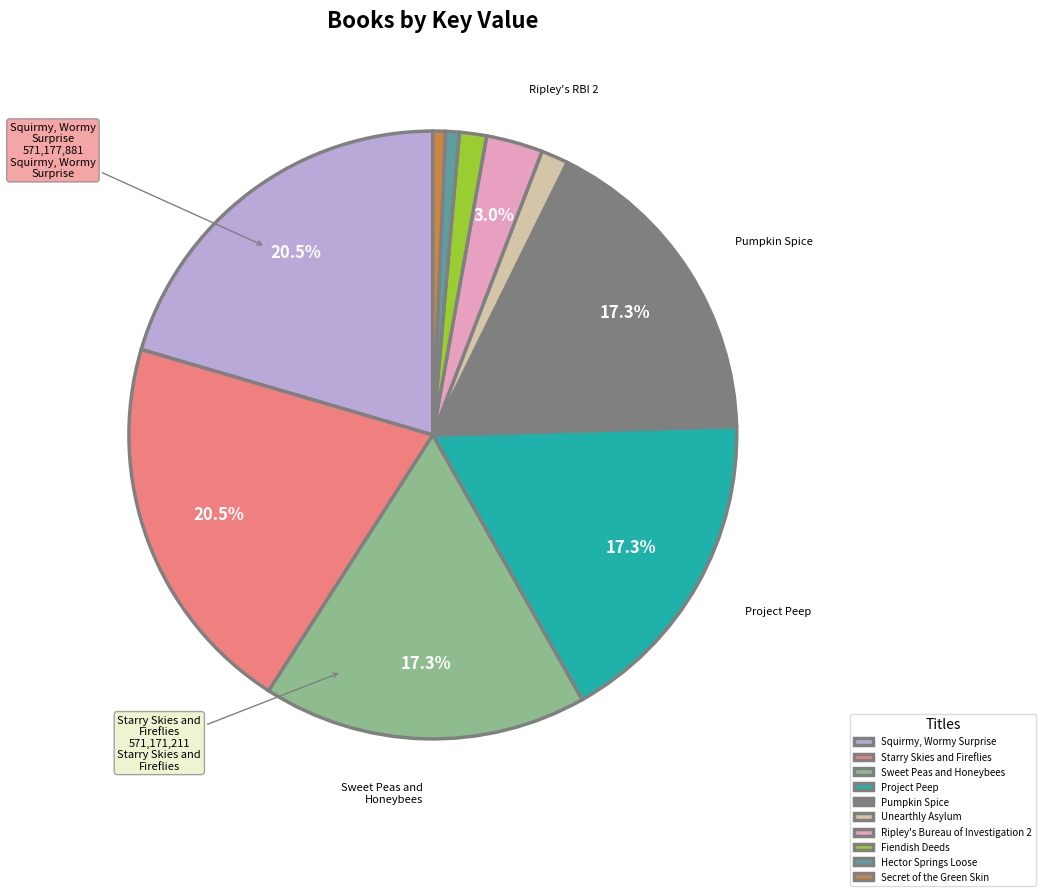

Combined, do Unearthly Asylum and Hector Springs Loose account for over 50%?

No